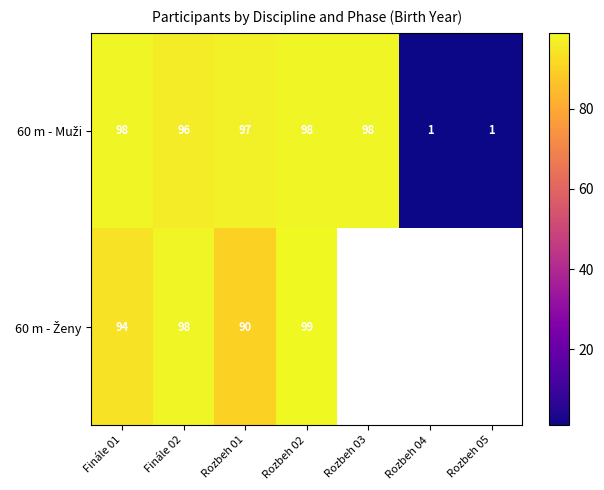

At how many categories does at least one series exceed 97?

4